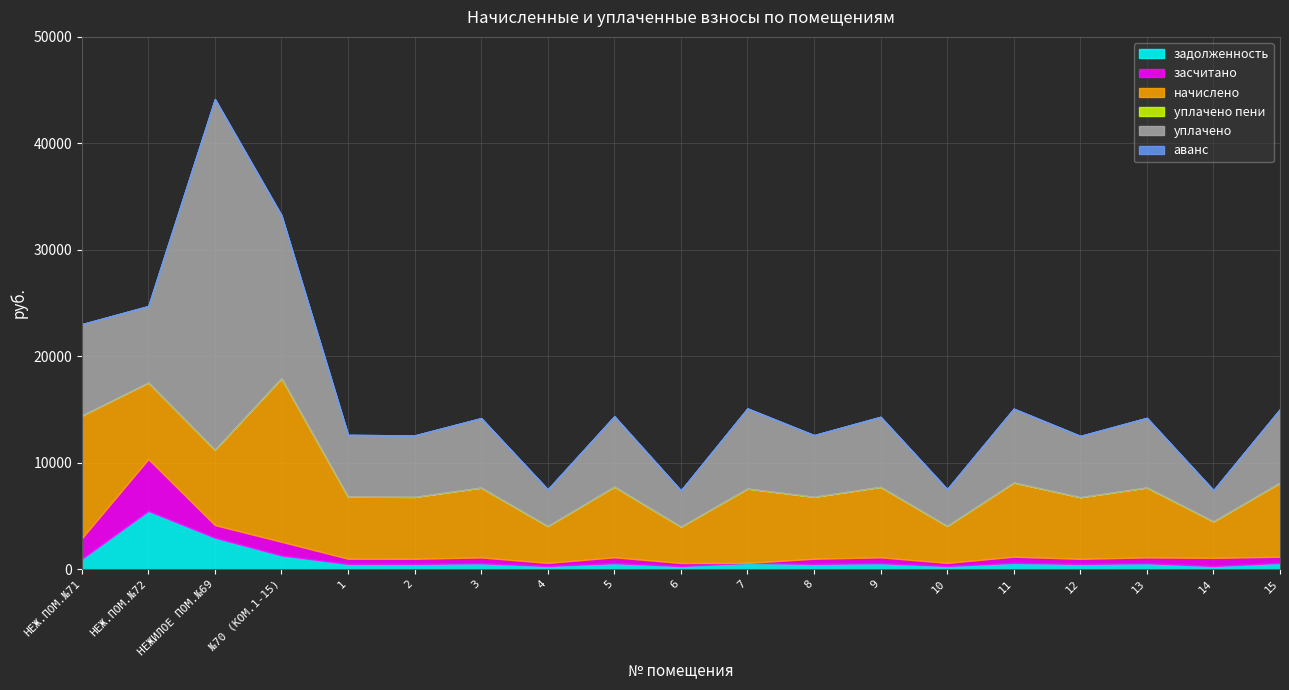

Where does the начислено series first go above 6570?

НЕЖ.ПОМ.№71